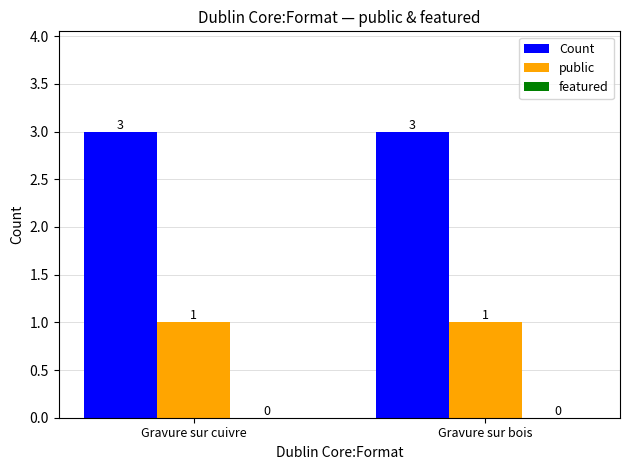

Does the chart contain stacked bars?

No